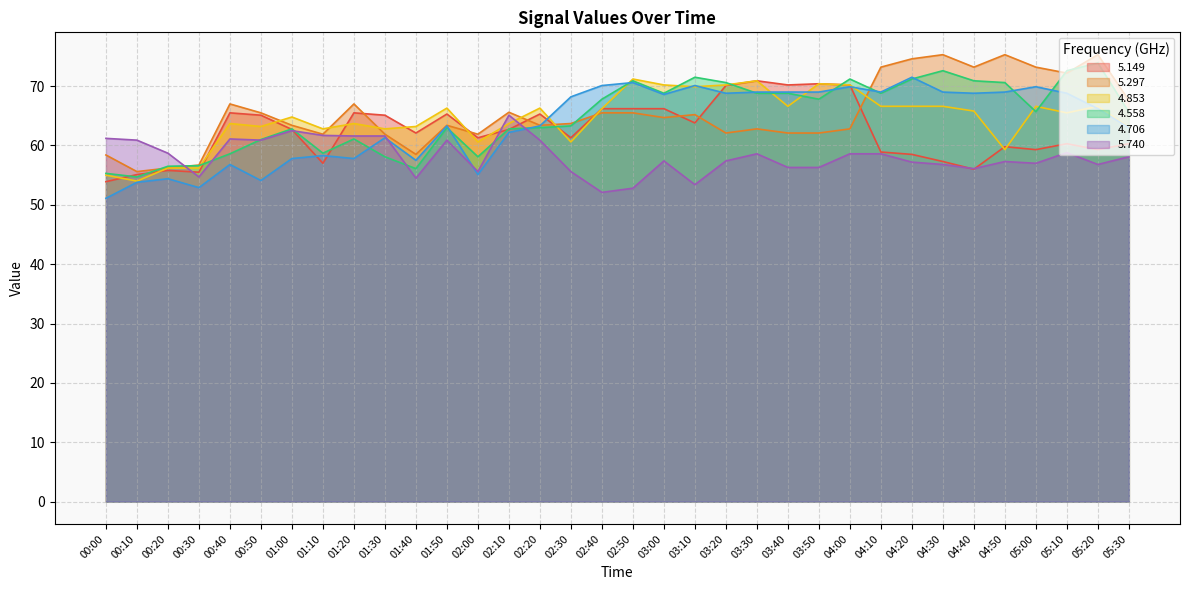

How many interior local valleys does the 5.740 series have?

9